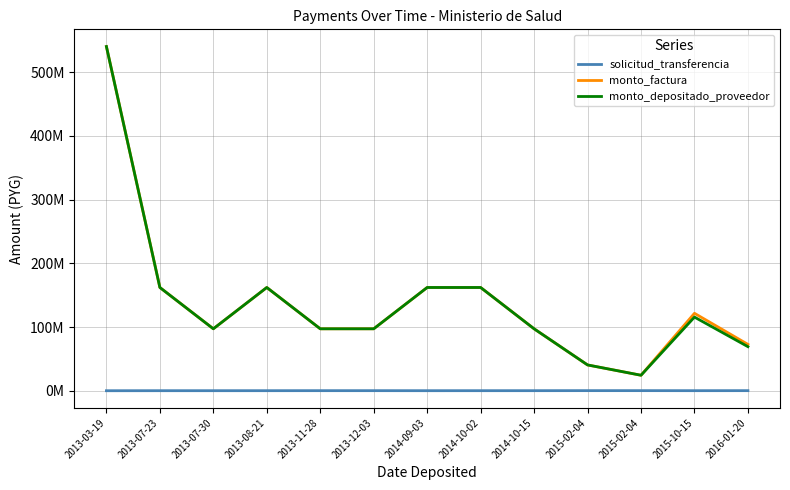

At which category does the chart reach its minimum across all series?

2013-03-19